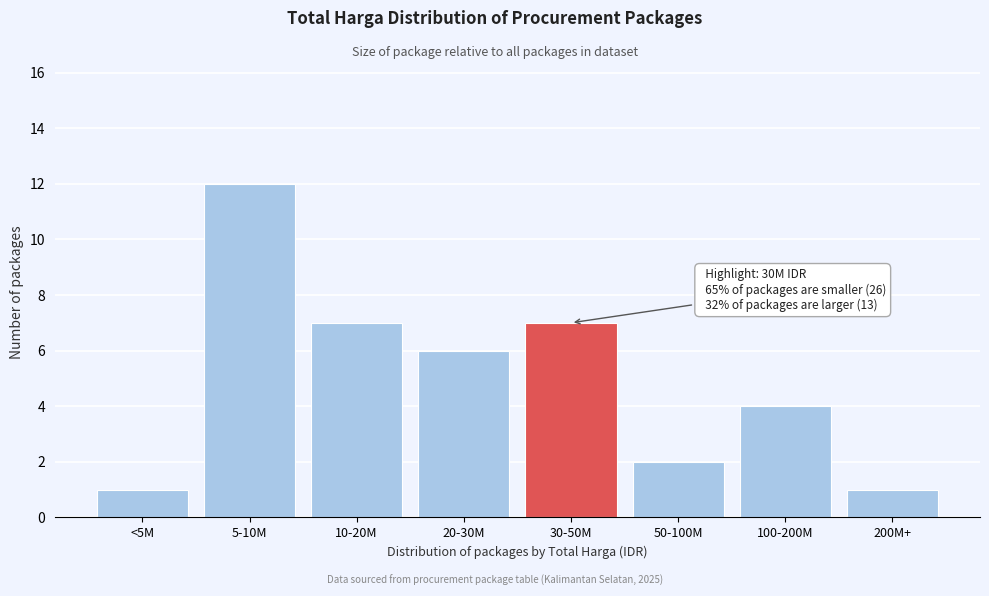

Reading left to right, extract all data points from this chart.

1	12	7	6	7	2	4	1